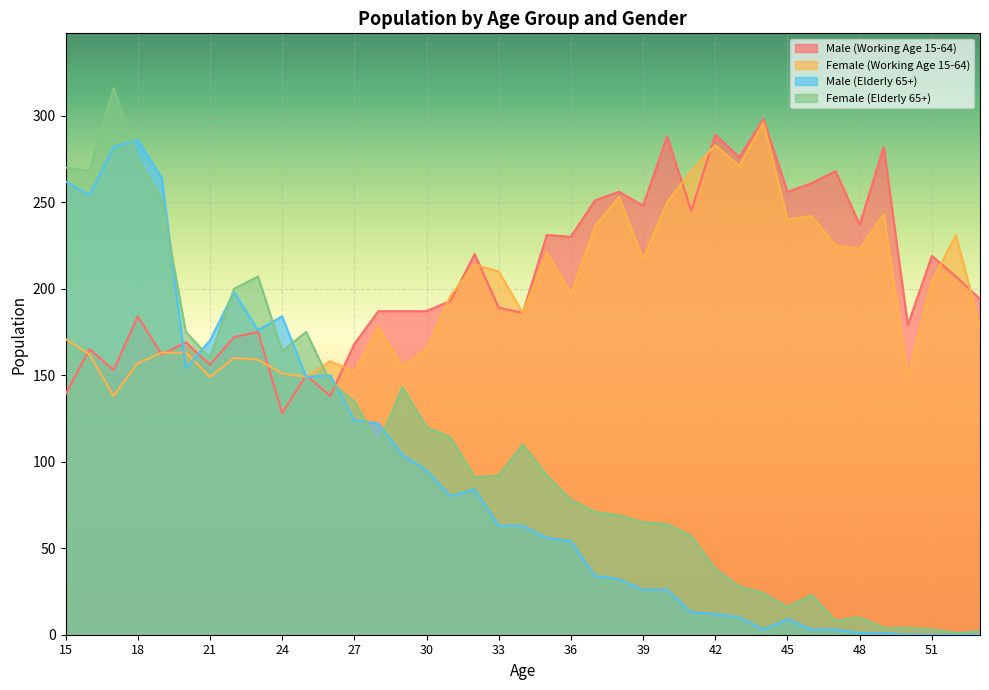

In Male (Working Age 15-64), how many points are lower than both neighbors (excluding endpoints)?

13